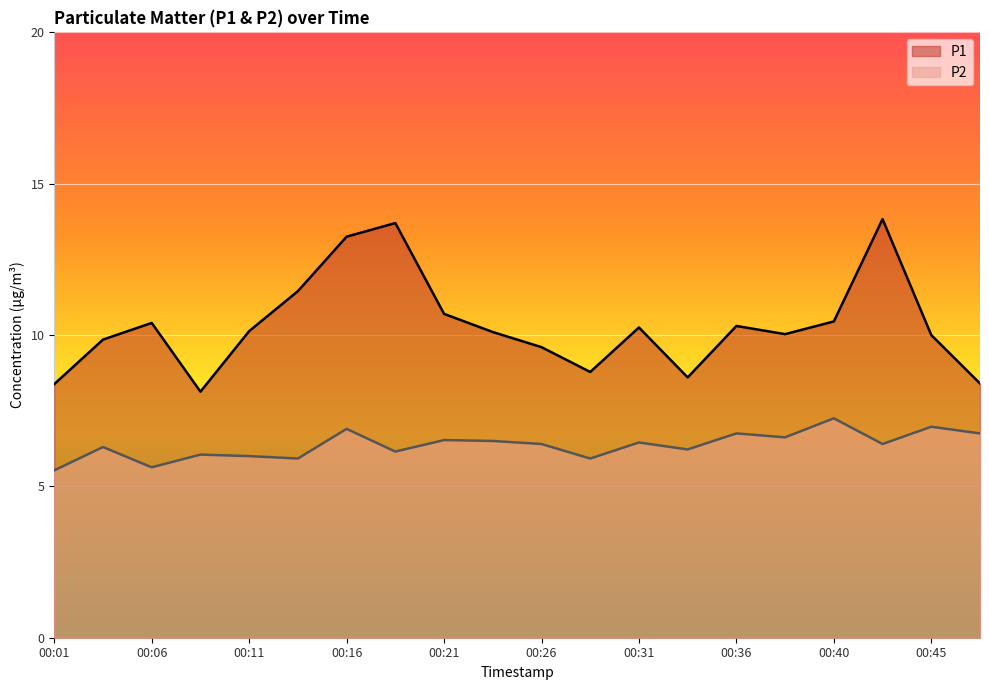

How many categories are shown in the chart?

20